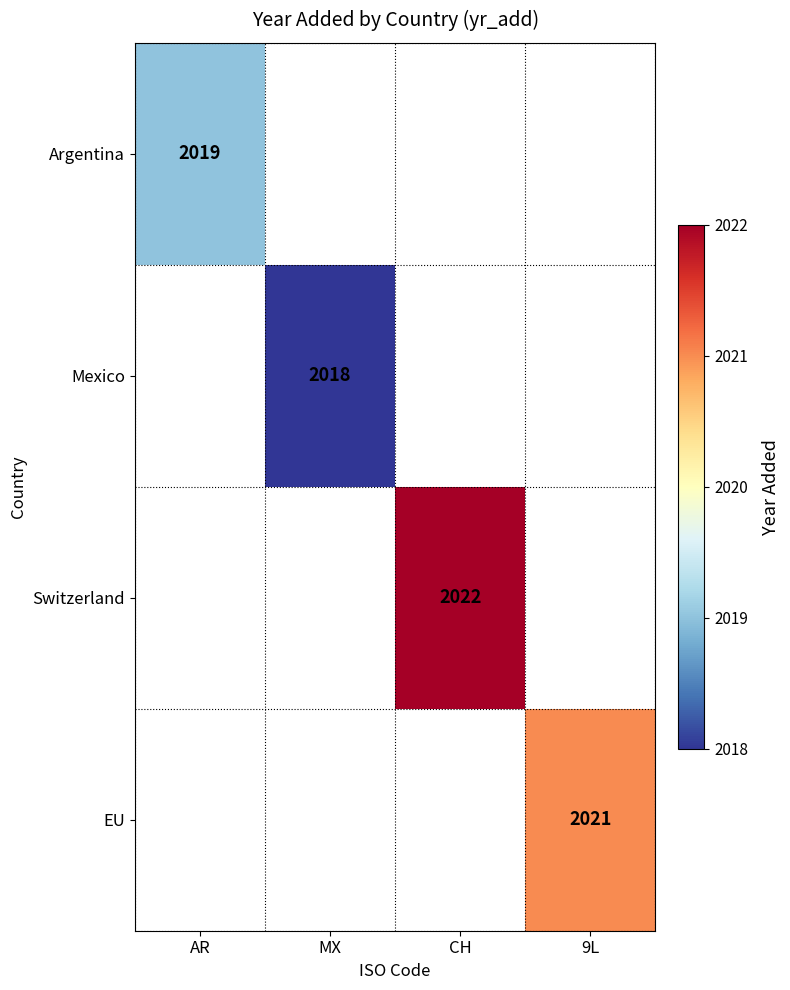

How many distinct data groups are displayed?

4